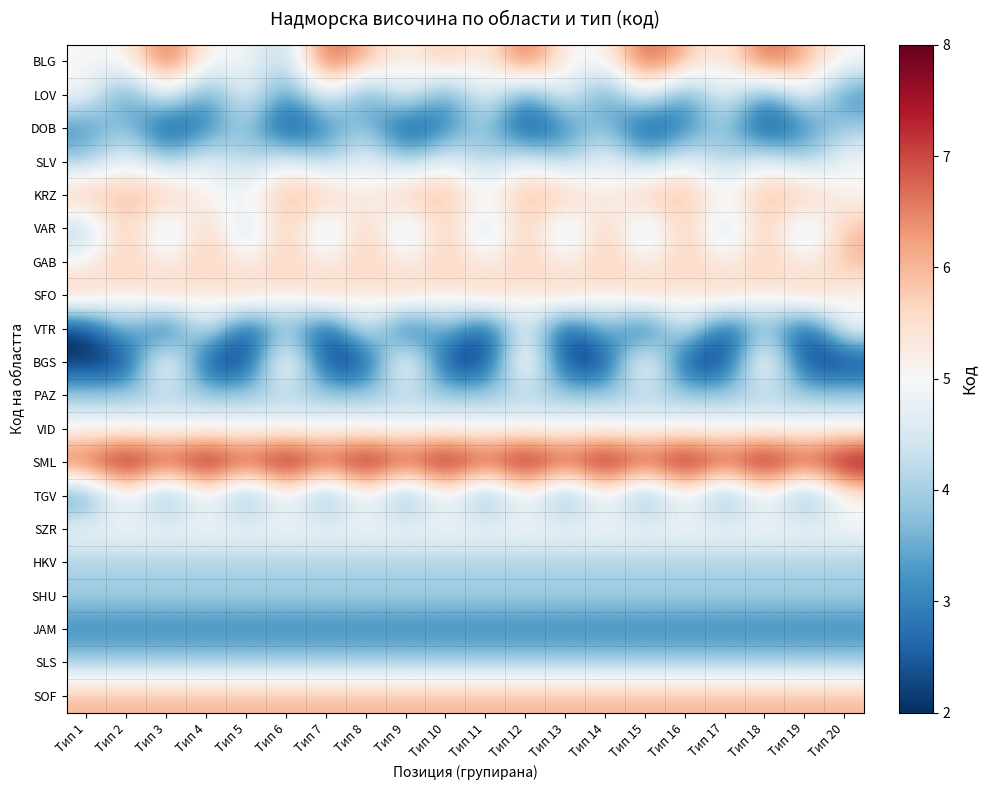

At which category is the sum across all series the highest?

Тип 12